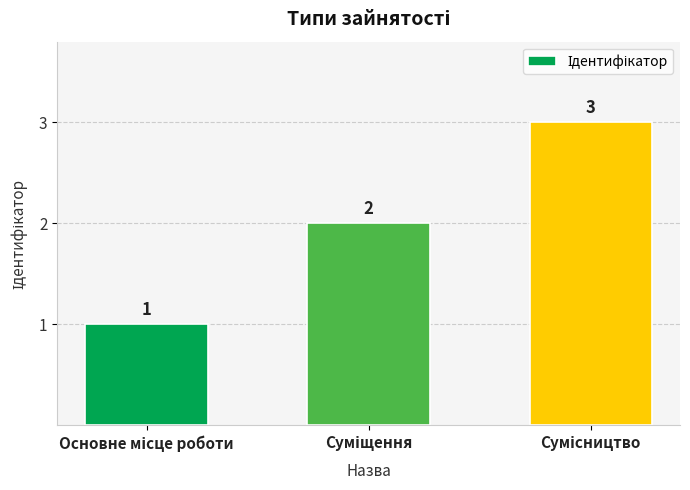

What is the minimum value shown in the chart?

1